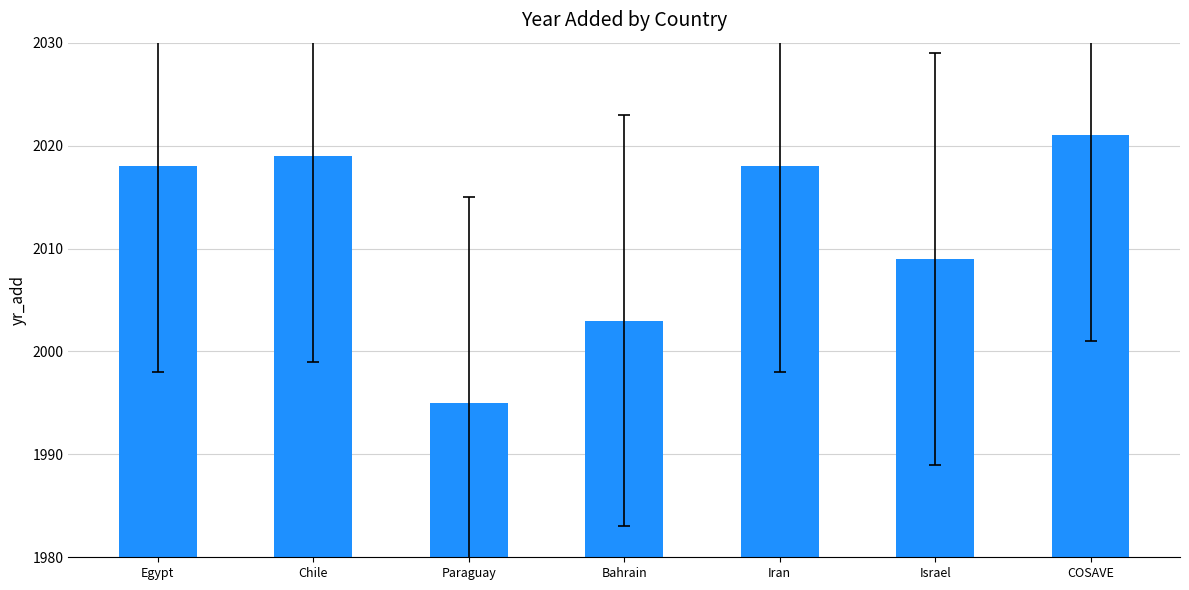

What is the difference between the maximum and minimum values?

26